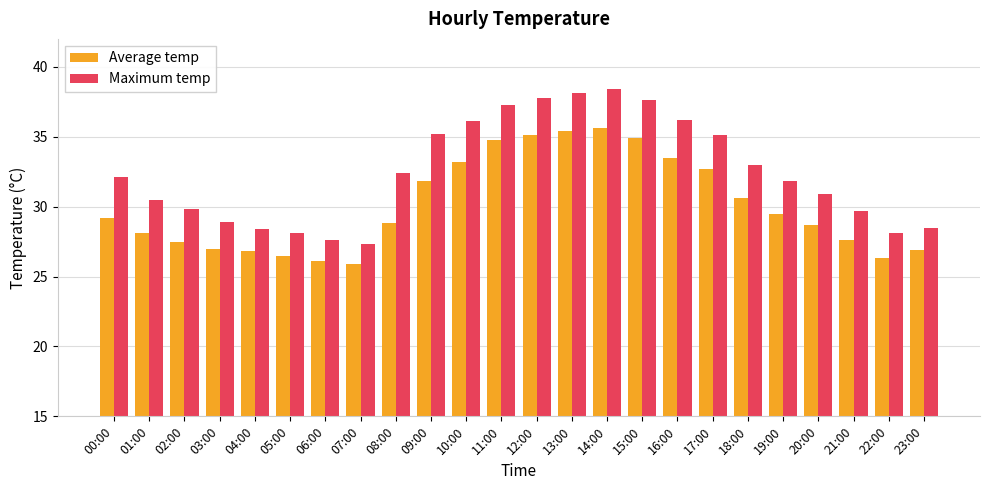

What is the sum of the Maximum temp values at 22:00 and 01:00?

58.6